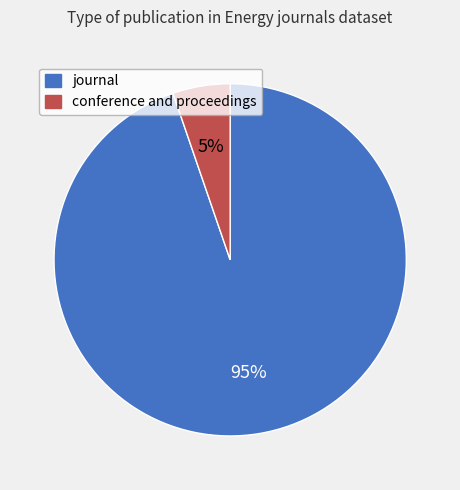

To the nearest percent, what is the average slice percentage?

50%